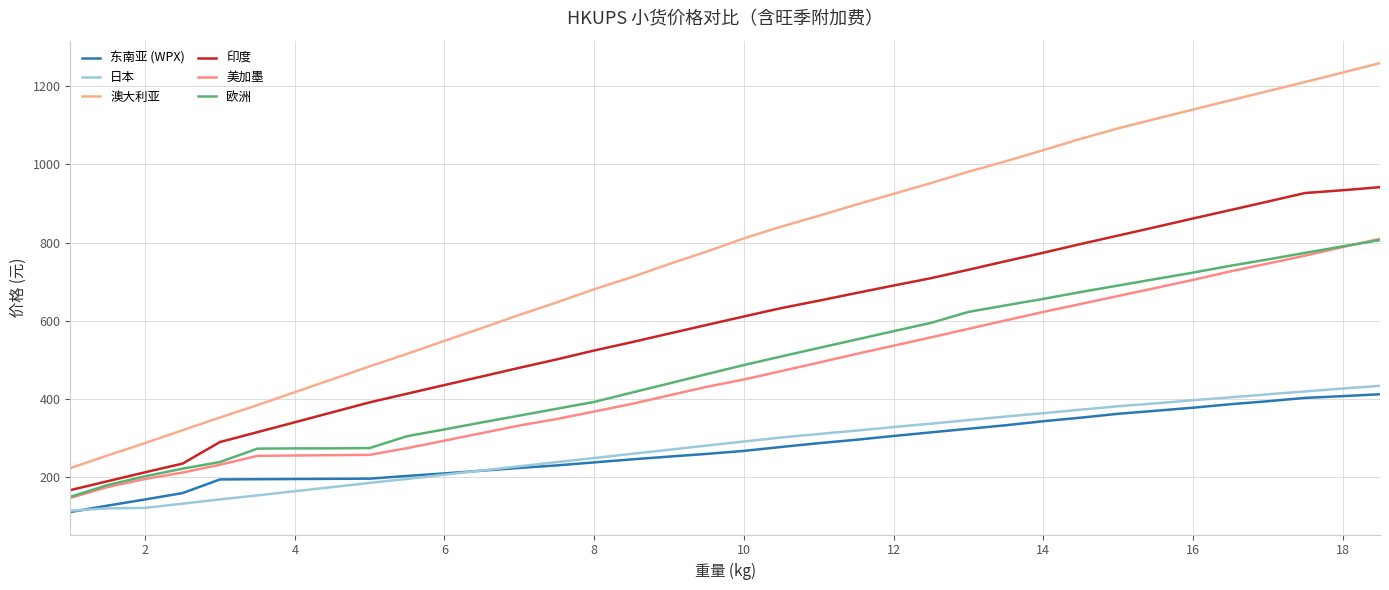

What is the difference between the maximum and minimum values in the 澳大利亚 series?

1036.8